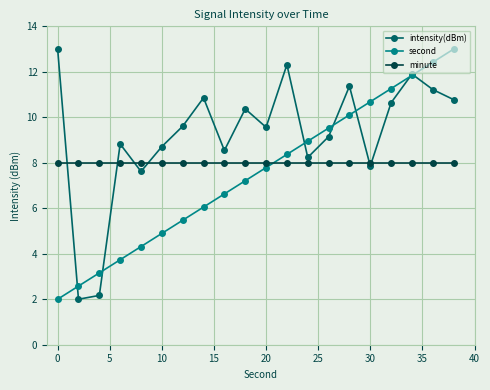

Reading left to right, transcribe all the data shown in this chart.

intensity(dBm): 13.0	2.0	2.2	8.8	7.6	8.7	9.6	10.9	8.5	10.4	9.6	12.3	8.2	9.1	11.4	7.9	10.6	11.9	11.2	10.8
second: 2.0	2.6	3.2	3.7	4.3	4.9	5.5	6.1	6.6	7.2	7.8	8.4	8.9	9.5	10.1	10.7	11.3	11.8	12.4	13.0
minute: 8.0	8.0	8.0	8.0	8.0	8.0	8.0	8.0	8.0	8.0	8.0	8.0	8.0	8.0	8.0	8.0	8.0	8.0	8.0	8.0